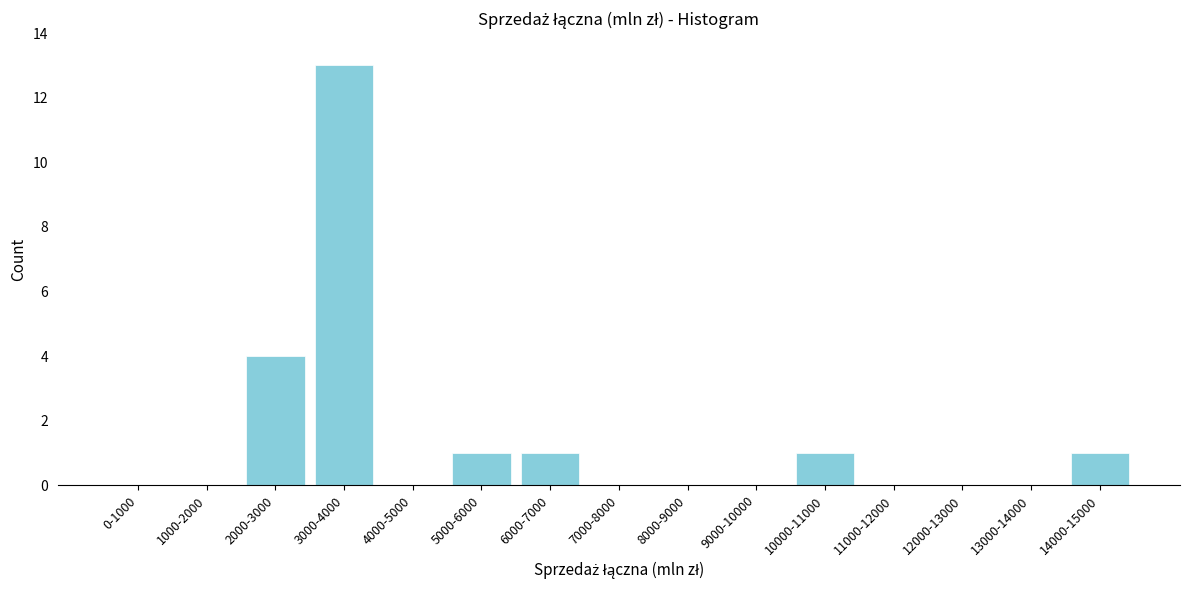

Reading left to right, extract all data points from this chart.

0-1000=0	1000-2000=0	2000-3000=4	3000-4000=13	4000-5000=0	5000-6000=1	6000-7000=1	7000-8000=0	8000-9000=0	9000-10000=0	10000-11000=1	11000-12000=0	12000-13000=0	13000-14000=0	14000-15000=1